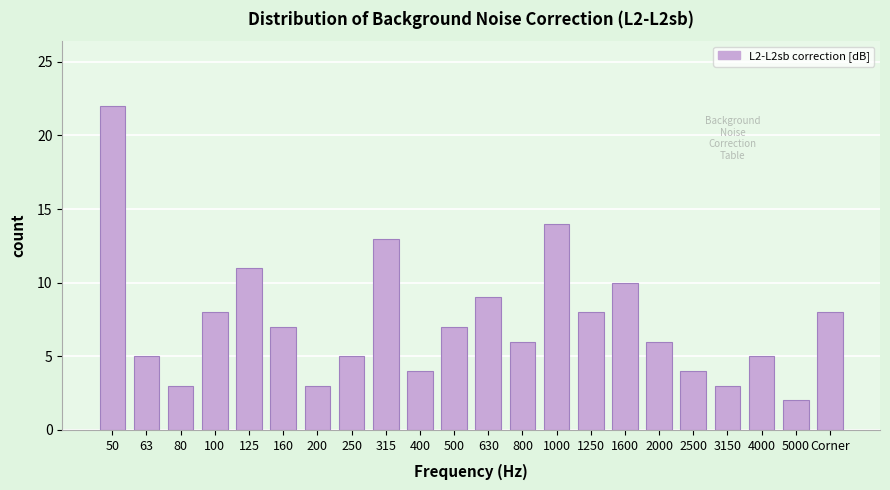

Reading right to left, list all the values displayed in this chart.

Corner=8	5000=2	4000=5	3150=3	2500=4	2000=6	1600=10	1250=8	1000=14	800=6	630=9	500=7	400=4	315=13	250=5	200=3	160=7	125=11	100=8	80=3	63=5	50=22